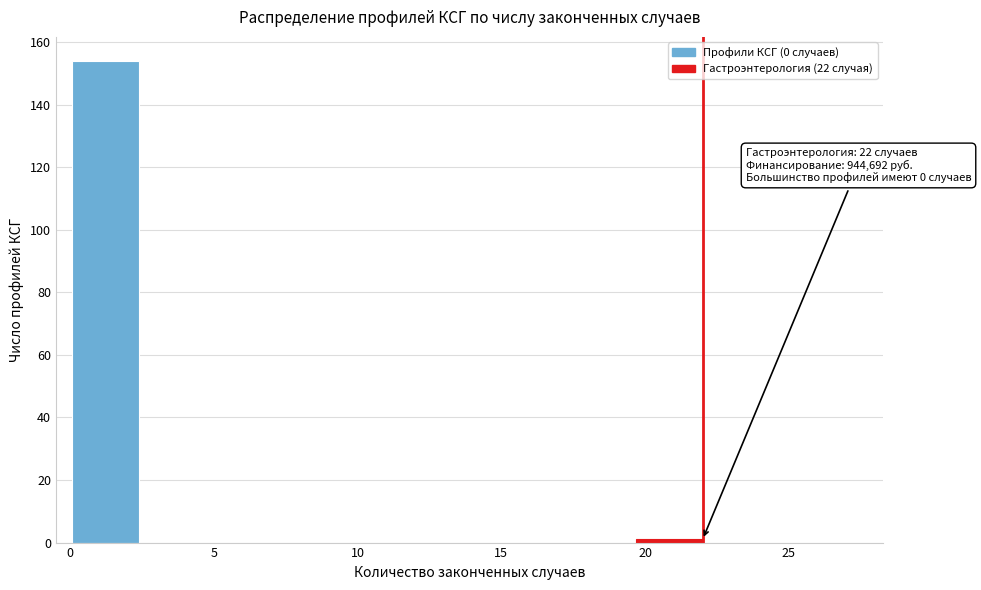

Which range on the x-axis has the tallest bar?

0.0 to 2.5